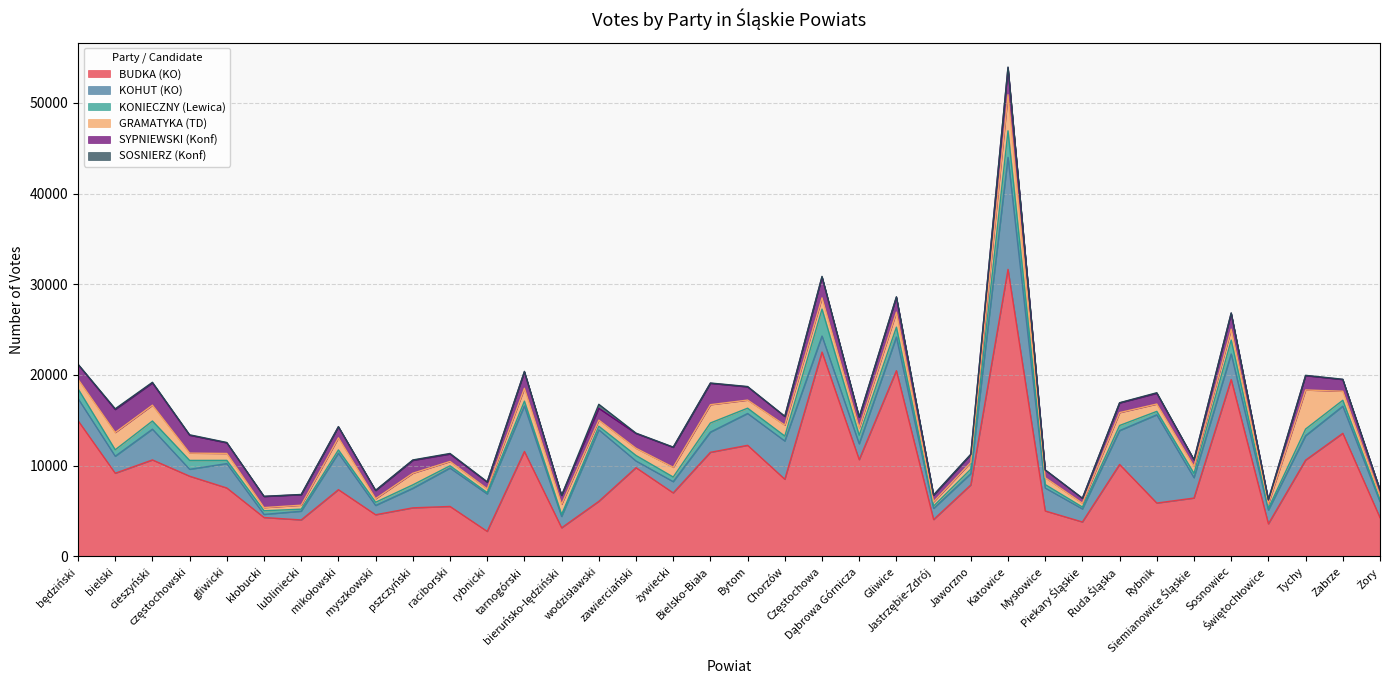

What are all the series names shown in the legend?

BUDKA (KO), KOHUT (KO), KONIECZNY (Lewica), GRAMATYKA (TD), SYPNIEWSKI (Konf), SOSNIERZ (Konf)